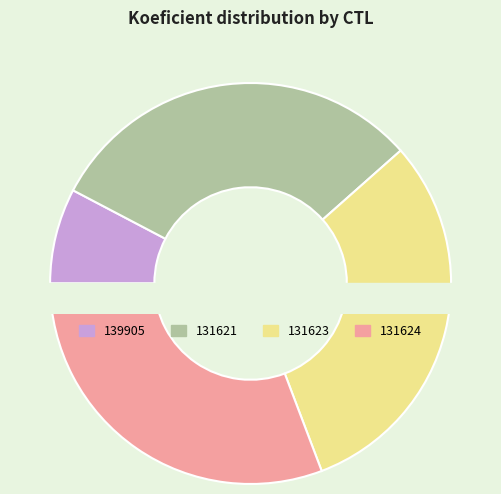

What is the ratio of the value at 131621 to the value at 139905?

4.0